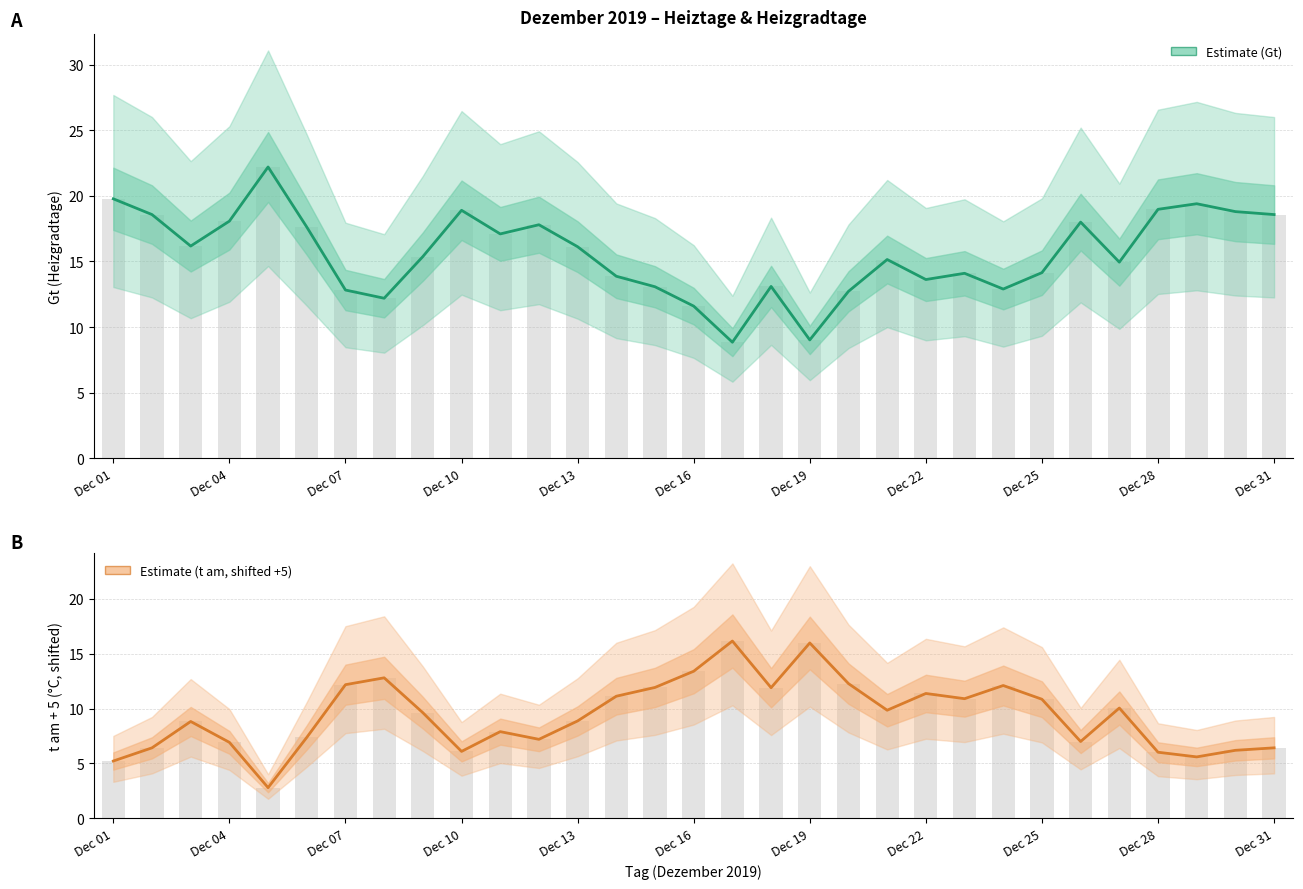

Which has a higher value, 19 or 16?

19